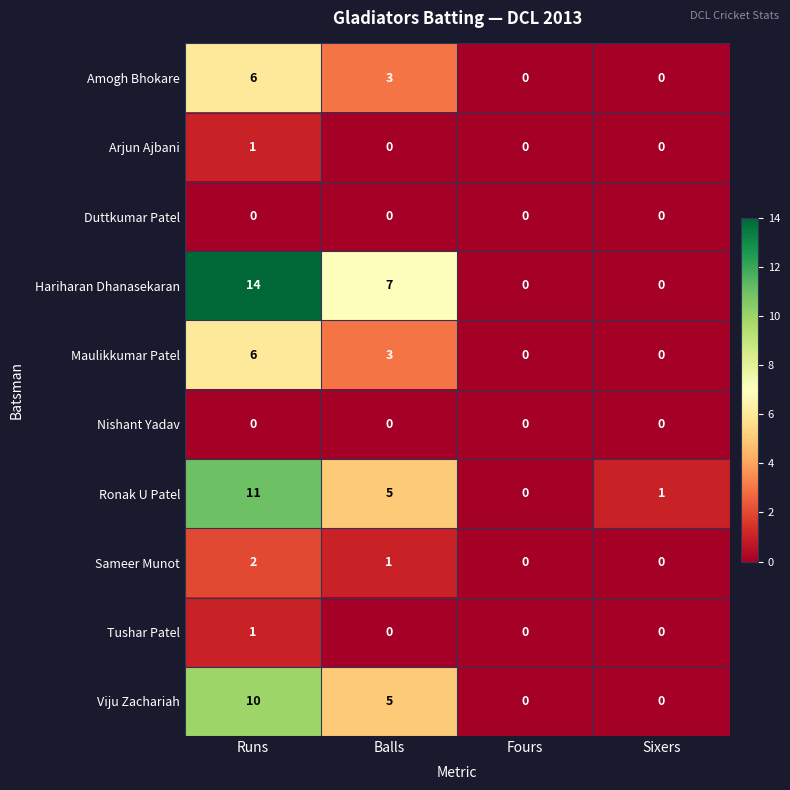

What value does the Maulikkumar Patel series have at Runs?

6